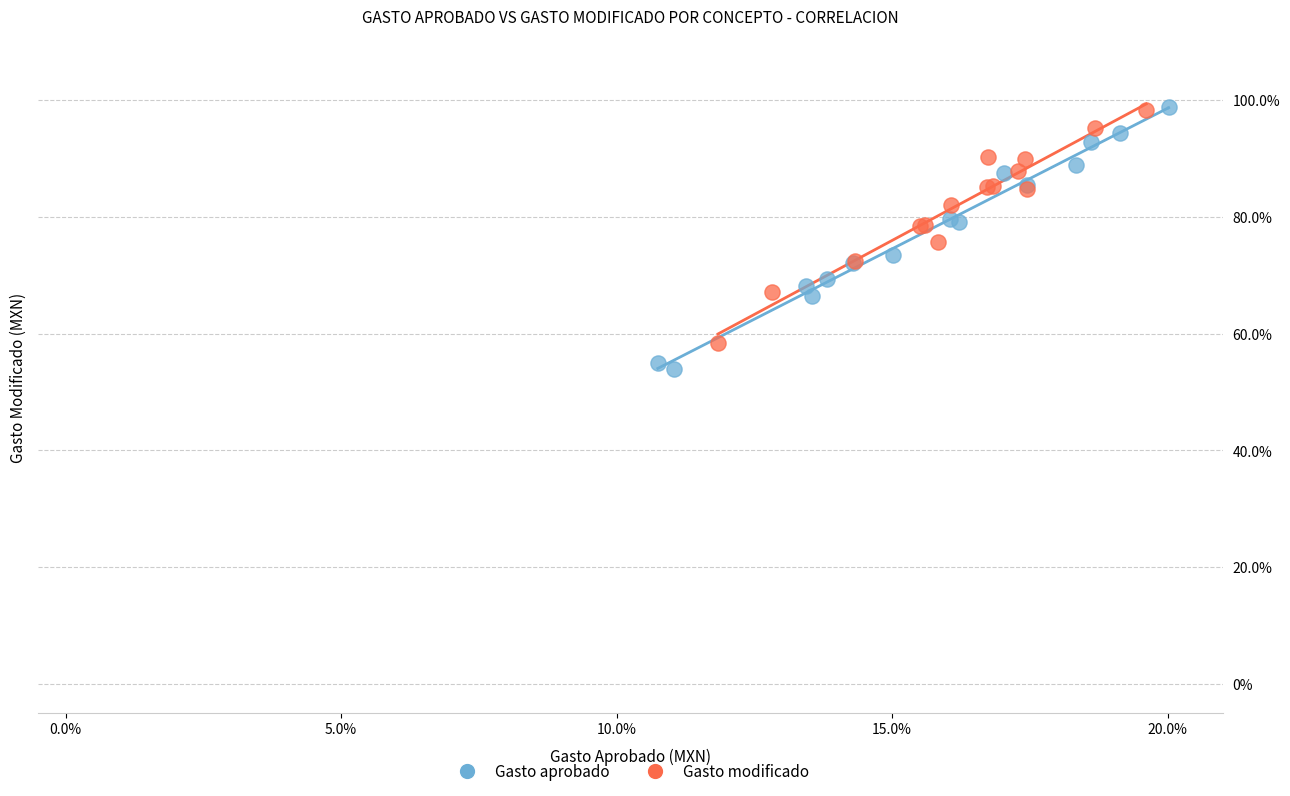

Which series has the widest spread of Y values?

Gasto aprobado